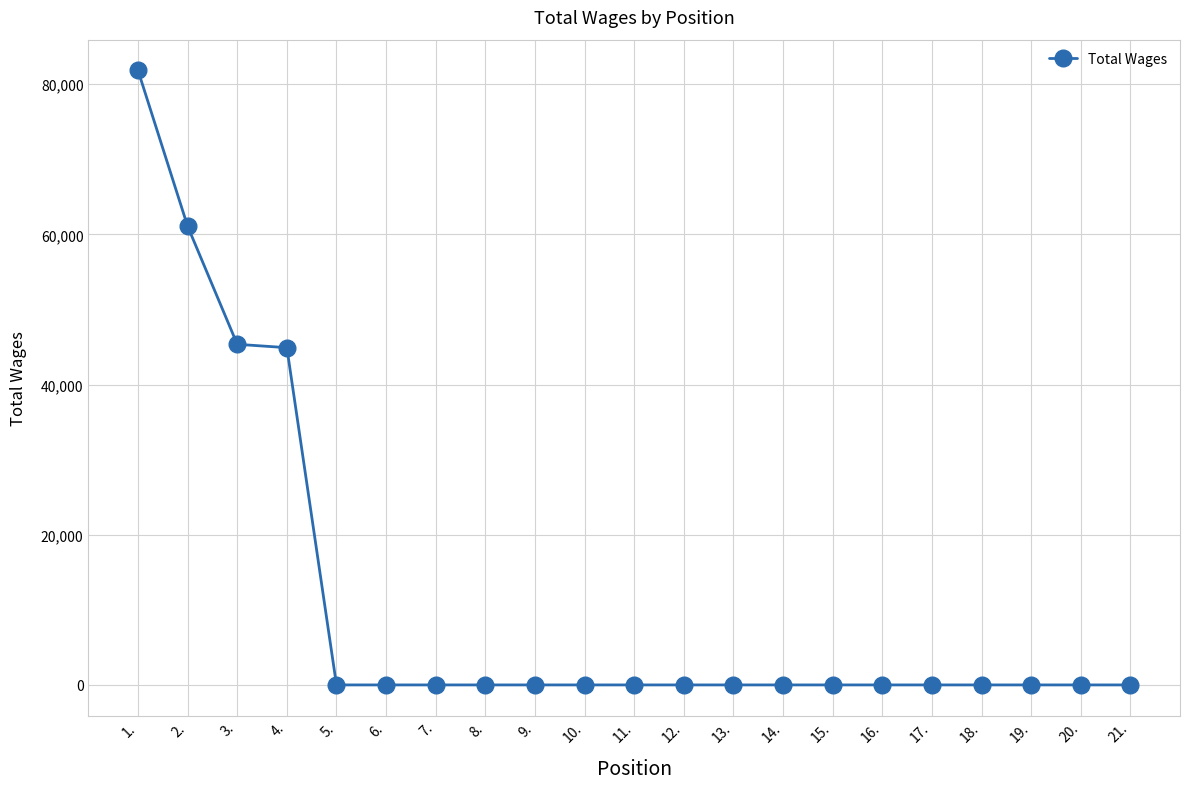

What is the sum of all values?

233226